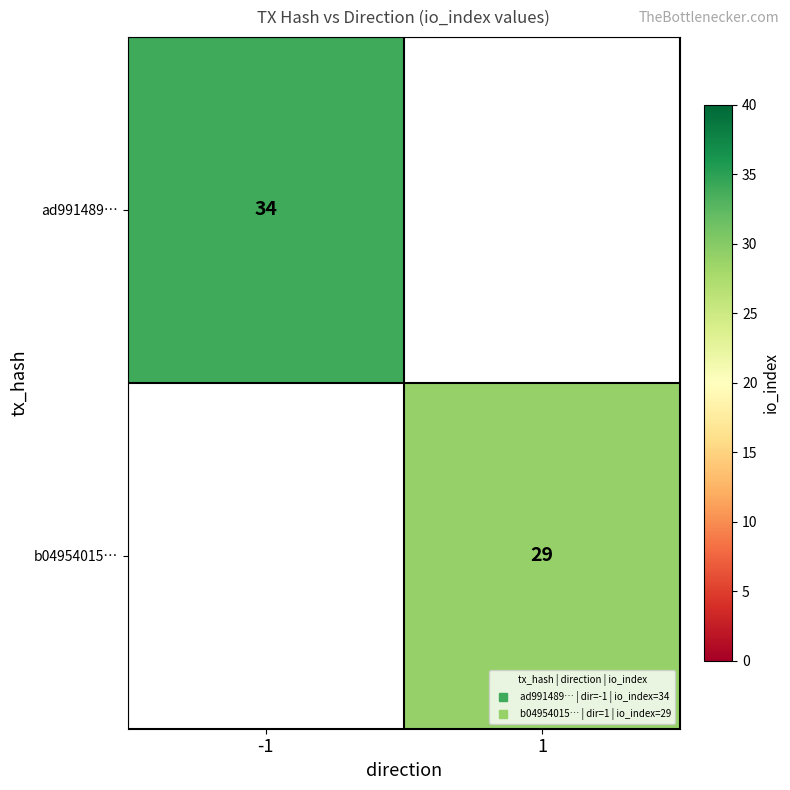

At which category does the chart reach its minimum across all series?

1